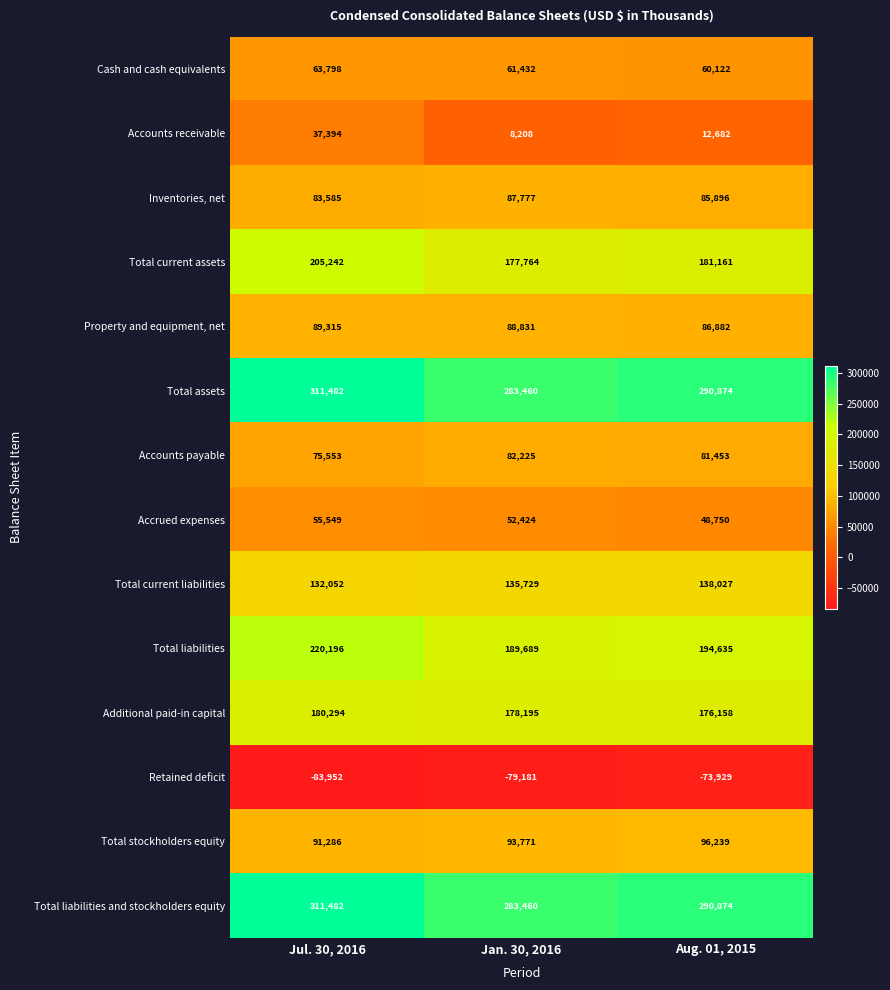

Where is Total assets nearest to the value 297471?

Aug. 01, 2015